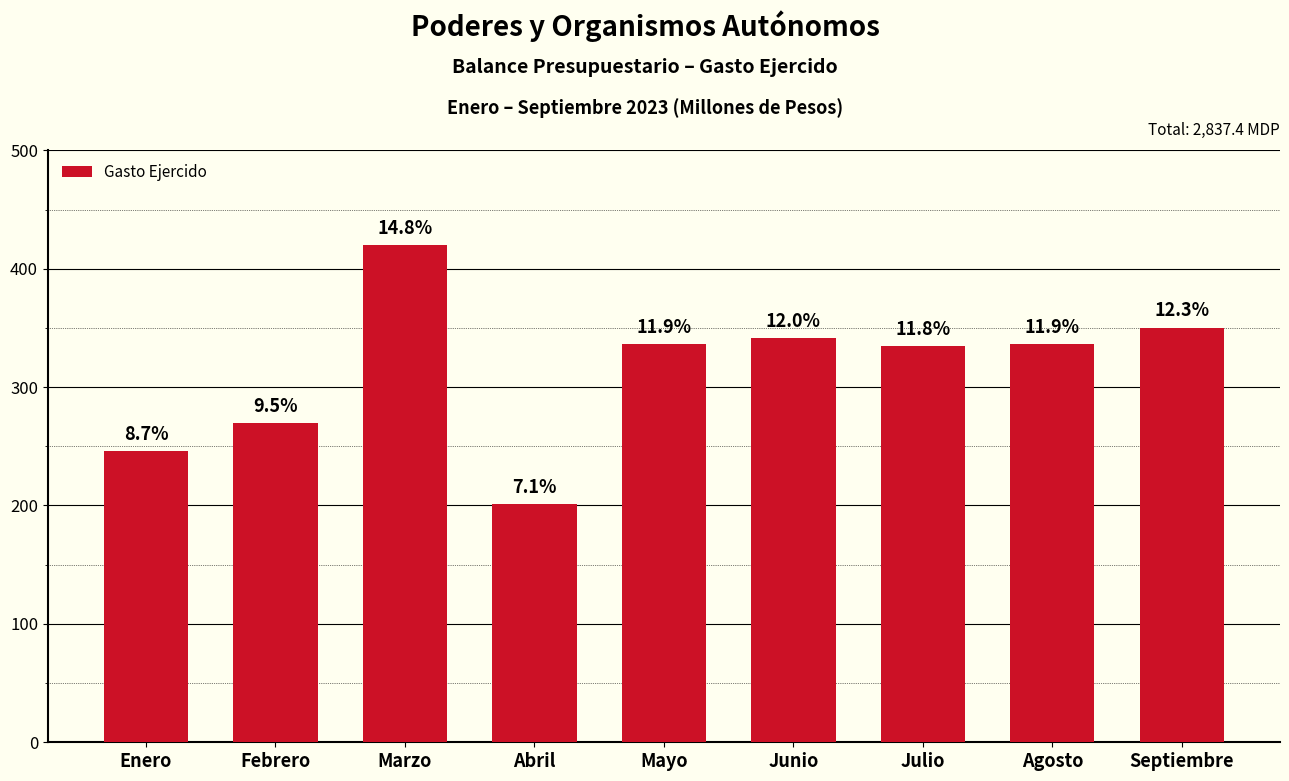

Which label corresponds to the smallest value in the chart?

Abril